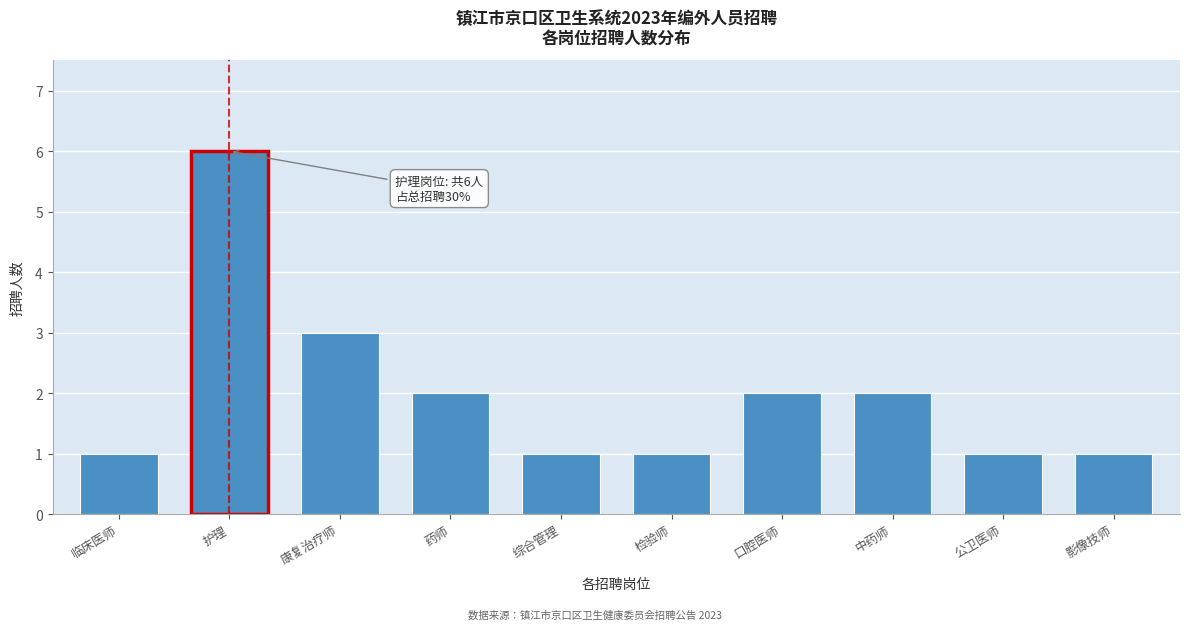

Reading left to right, list all the values displayed in this chart.

1	6	3	2	1	1	2	2	1	1